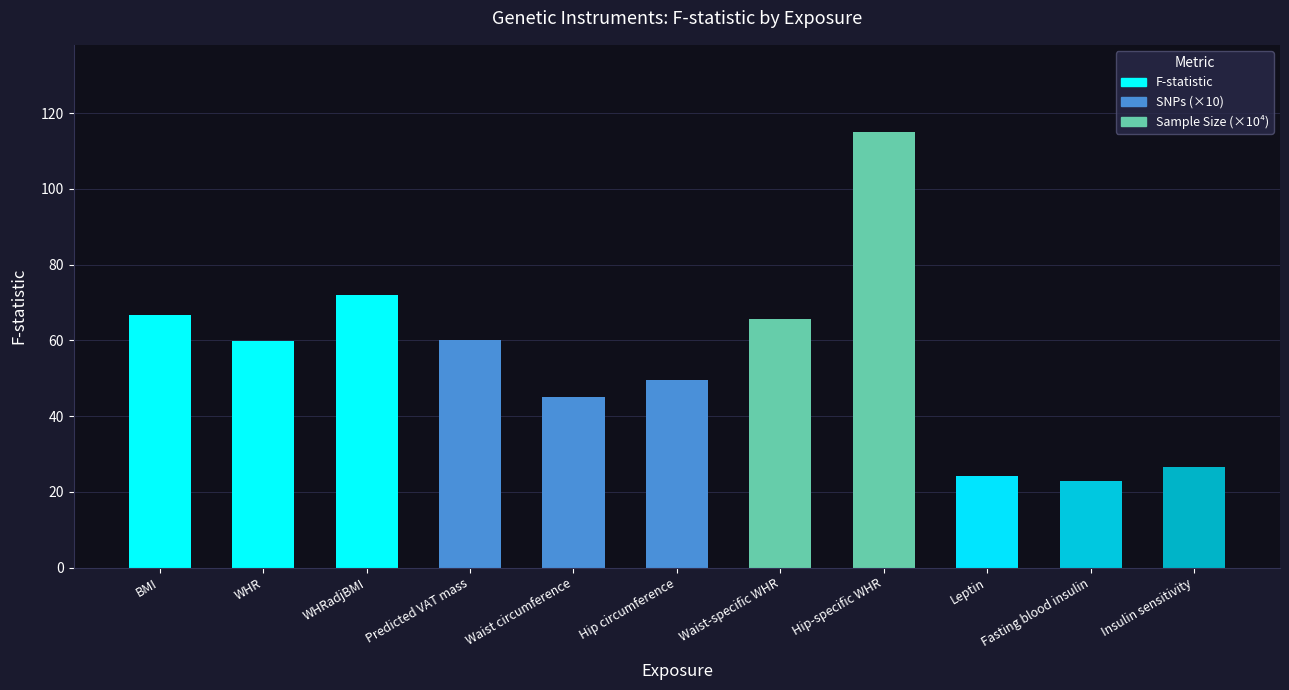

Approximately how many times larger is the value at Hip-specific WHR compared to Leptin?

4.8